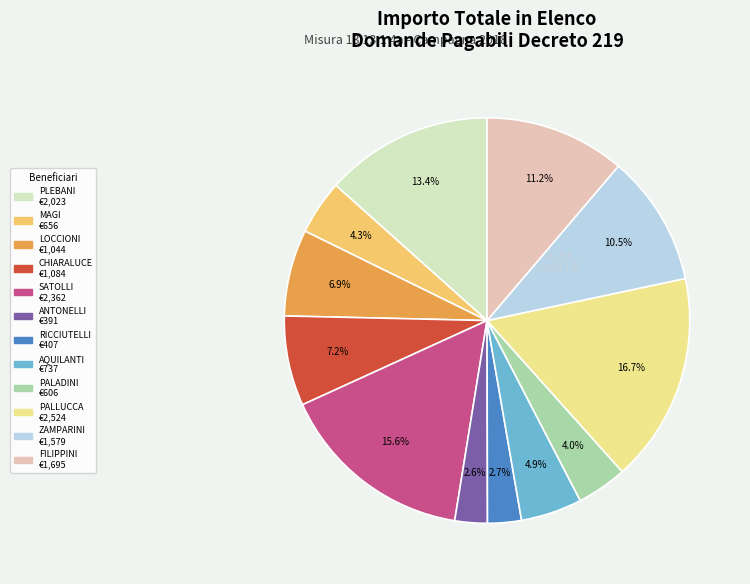

Is there a majority slice in this chart?

No